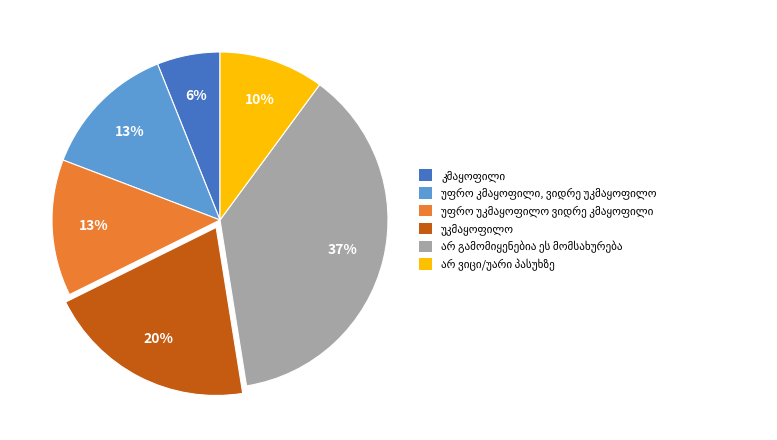

To the nearest percent, what is the average slice percentage?

17%